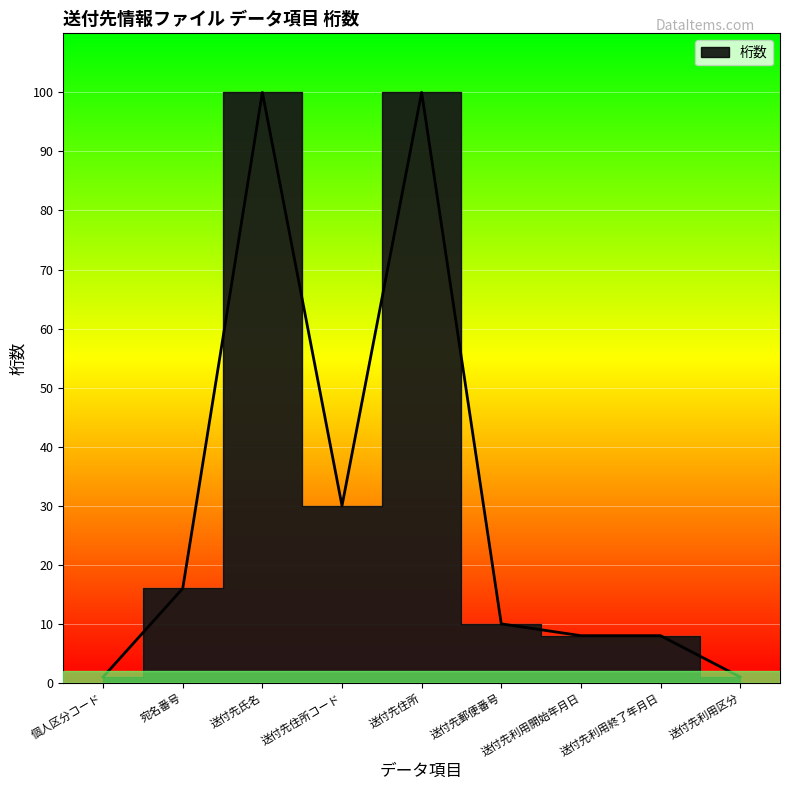

Reading left to right, what are all the values shown in this chart?

1	16	100	30	100	10	8	8	1